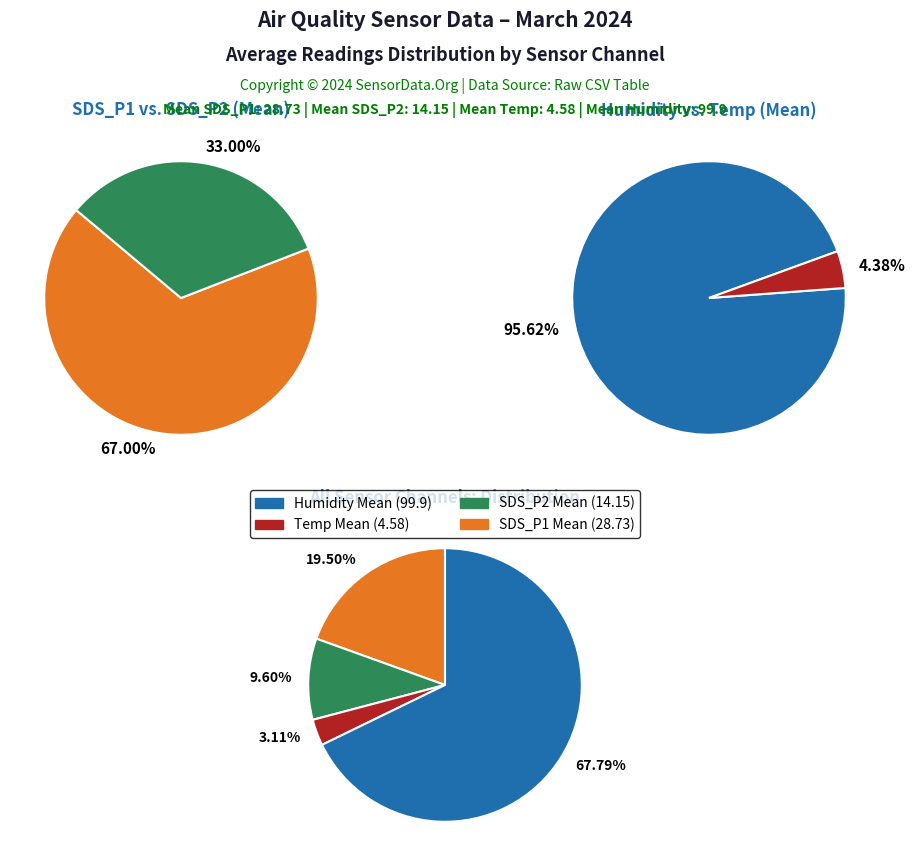

What is the largest slice in the pie chart?

Humidity Mean